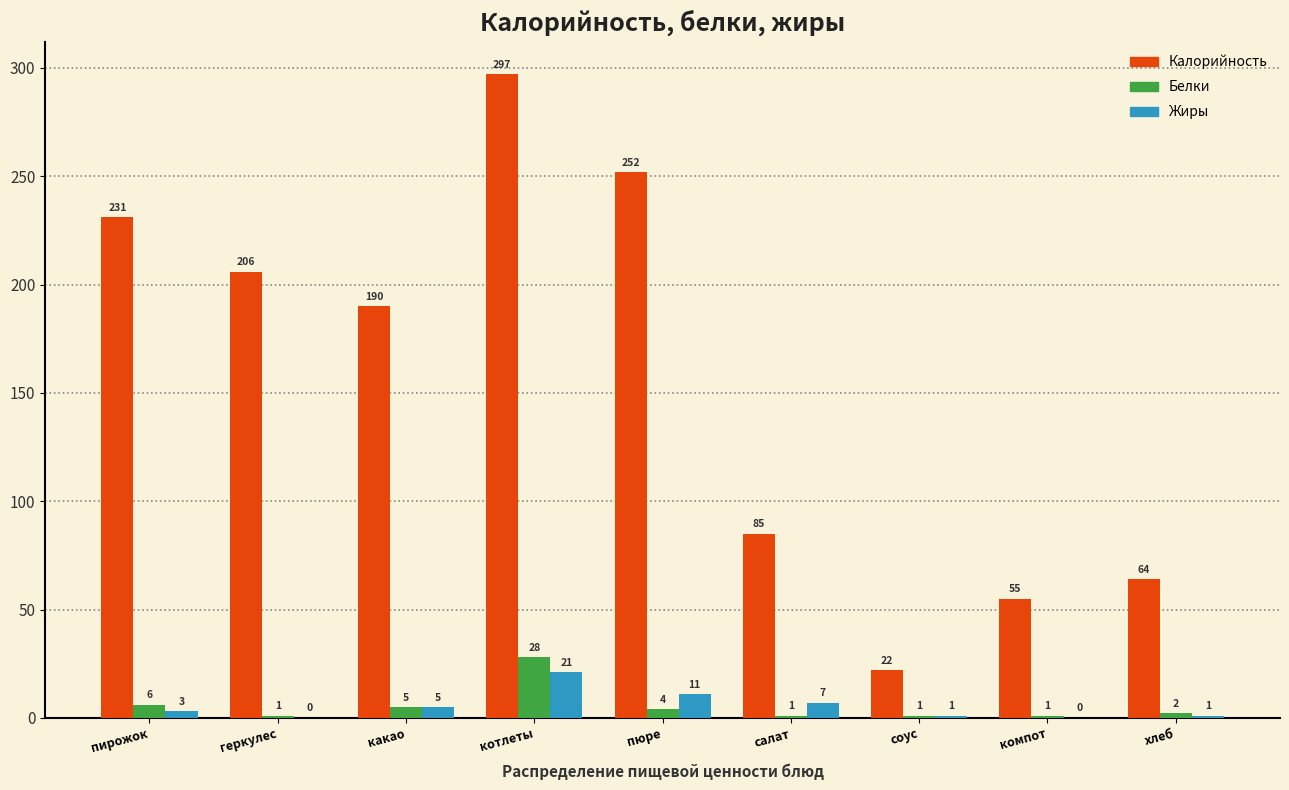

Reading right to left, transcribe all the data shown in this chart.

Калорийность: хлеб=64	компот=55	соус=22	салат=85	пюре=252	котлеты=297	какао=190	геркулес=206	пирожок=231
Белки: хлеб=2	компот=1	соус=1	салат=1	пюре=4	котлеты=28	какао=5	геркулес=1	пирожок=6
Жиры: хлеб=1	компот=0	соус=1	салат=7	пюре=11	котлеты=21	какао=5	геркулес=0	пирожок=3